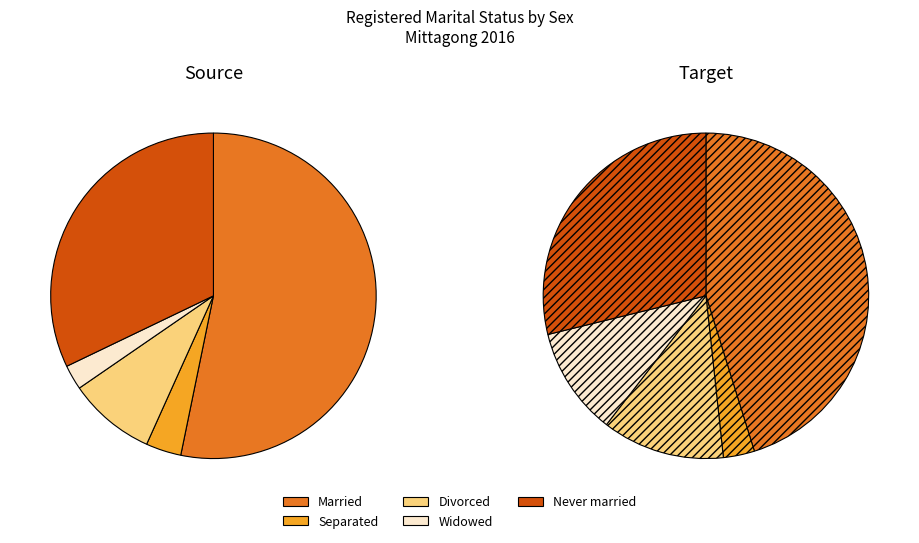

What is the spread (max minus min) of values at Divorced?

192